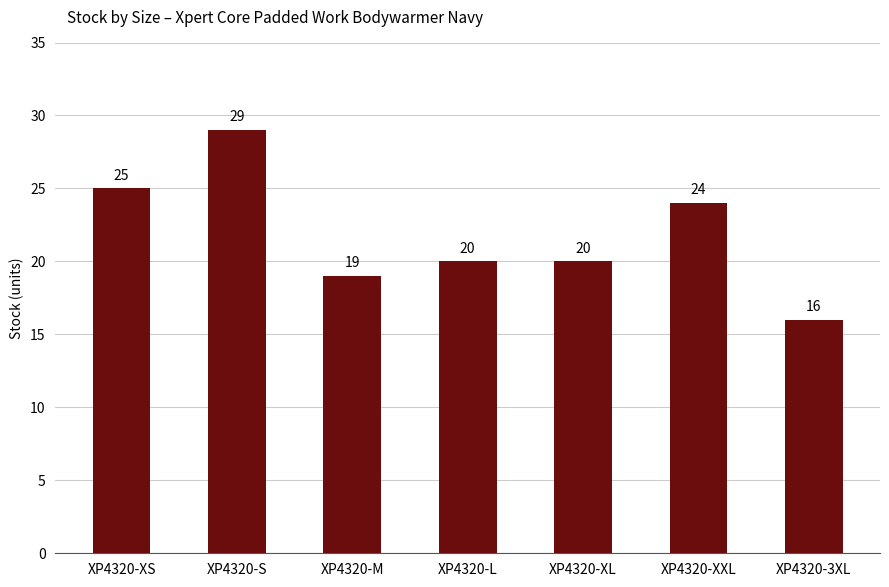

What is the change in value from XP4320-M to XP4320-XL?

+1